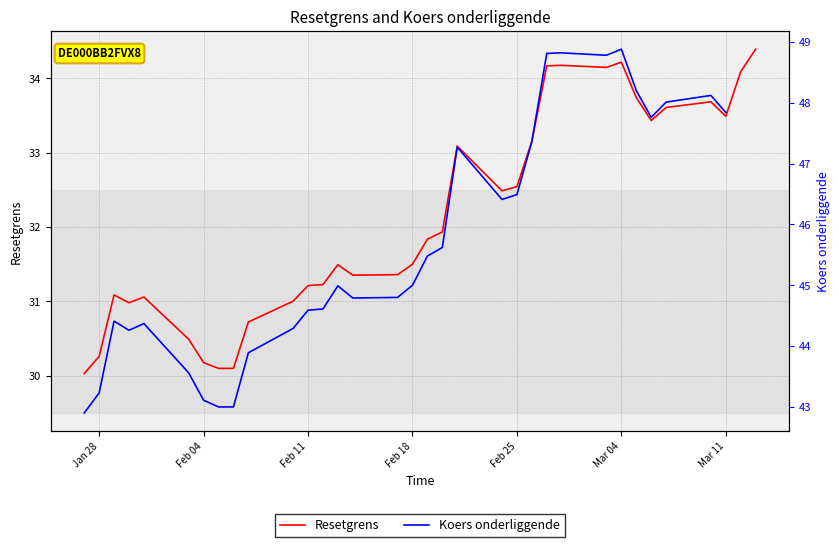

What is the minimum value for Resetgrens?

30.0